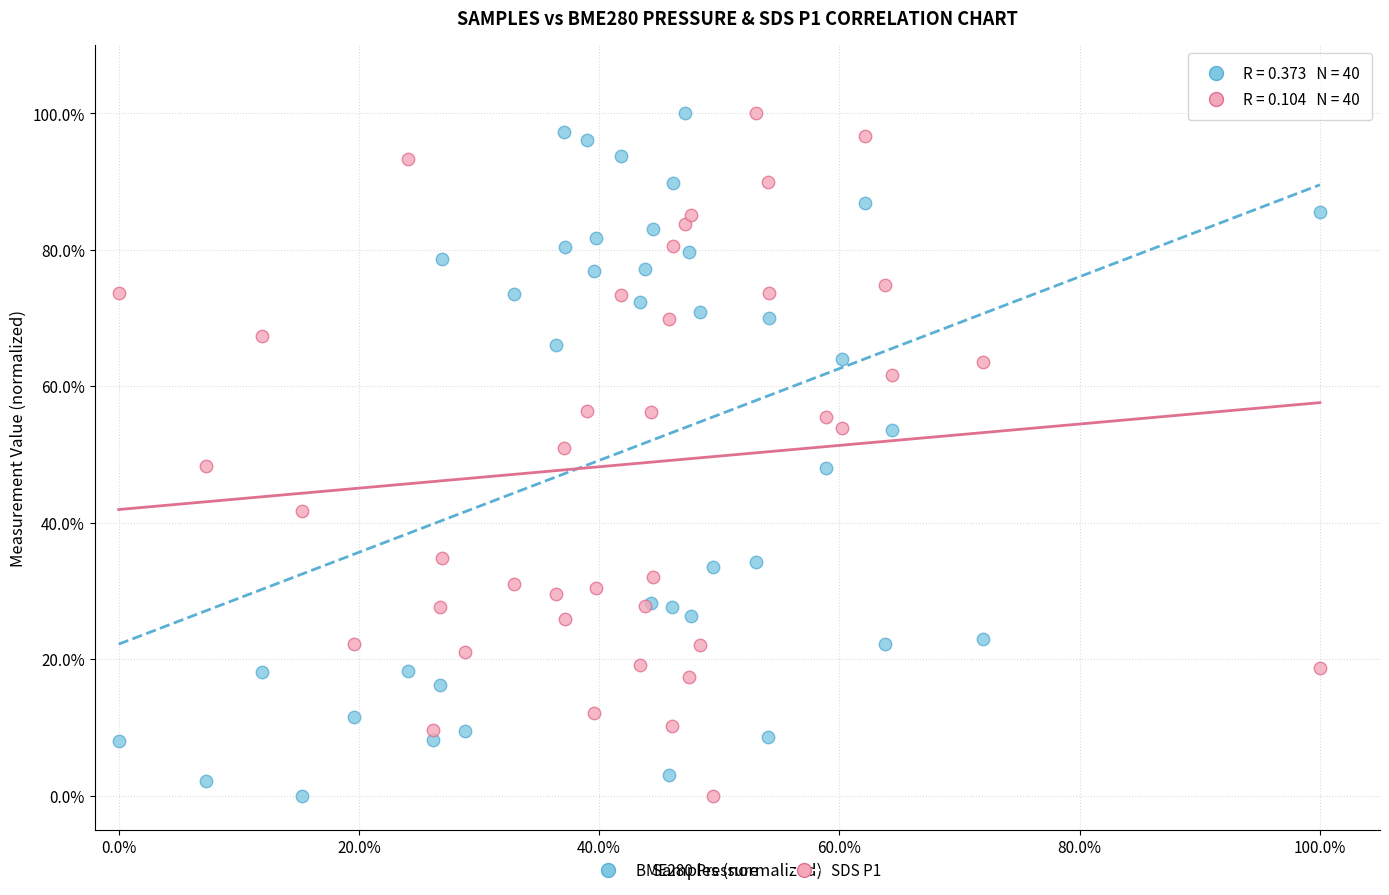

What are all the series names shown in the legend?

BME280 Pressure, SDS P1